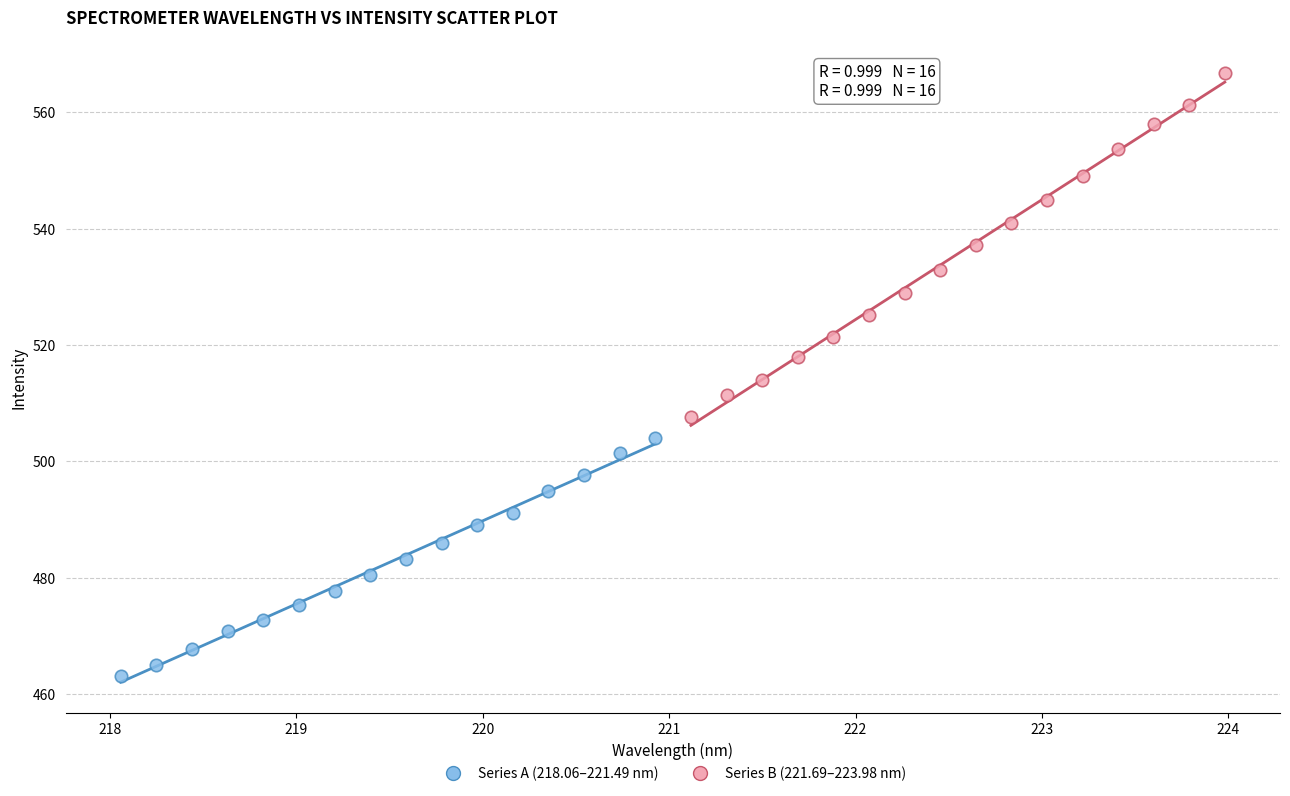

Which series reaches the maximum Y coordinate?

Series B (221.69–223.98 nm)